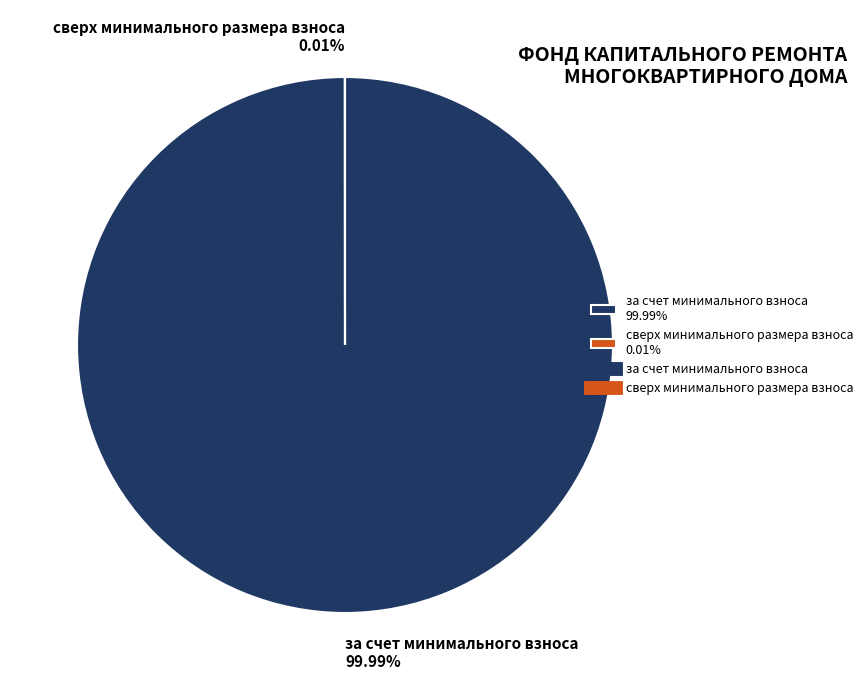

What is the smallest slice in the pie chart?

сверх минимального размера взноса